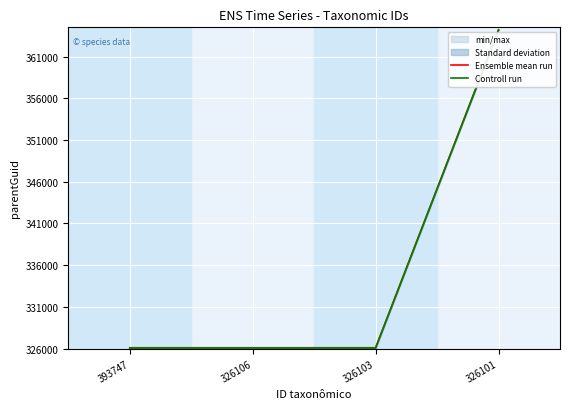

What is the value of the Controll run point at the 1st from the left?

326081